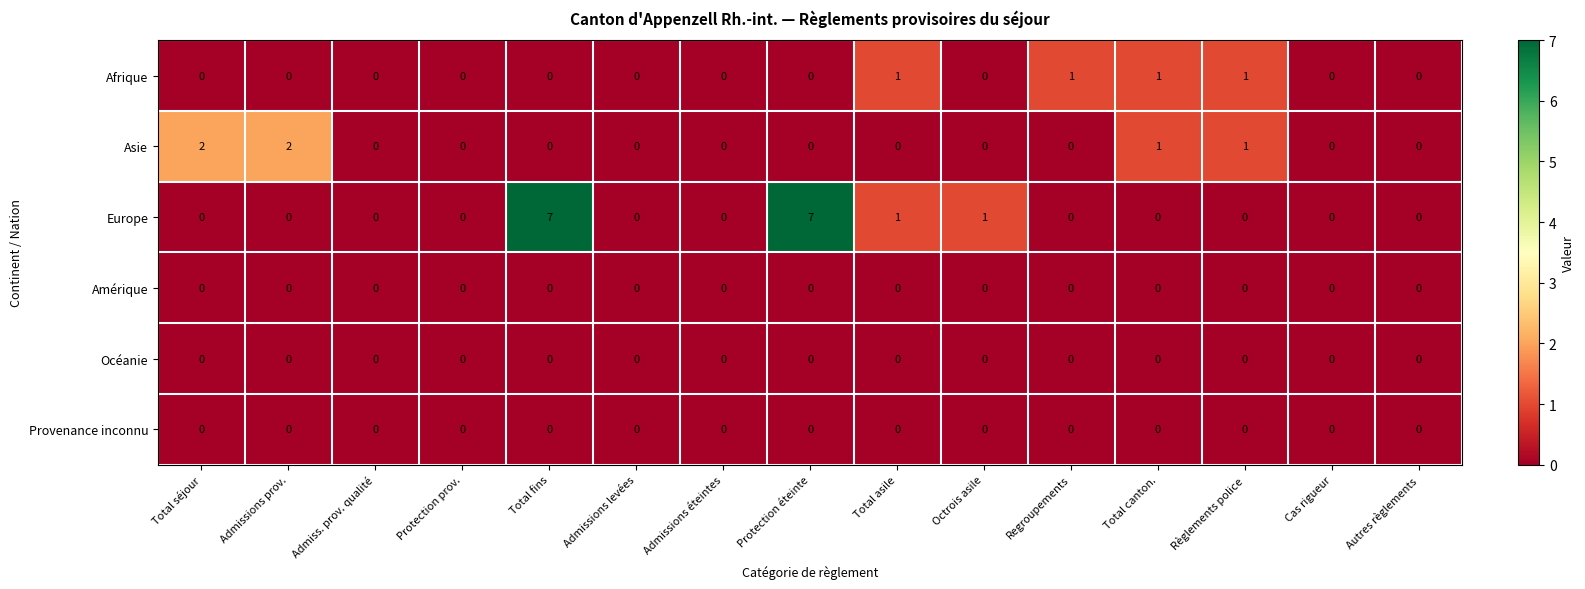

What is the maximum value for Europe?

7